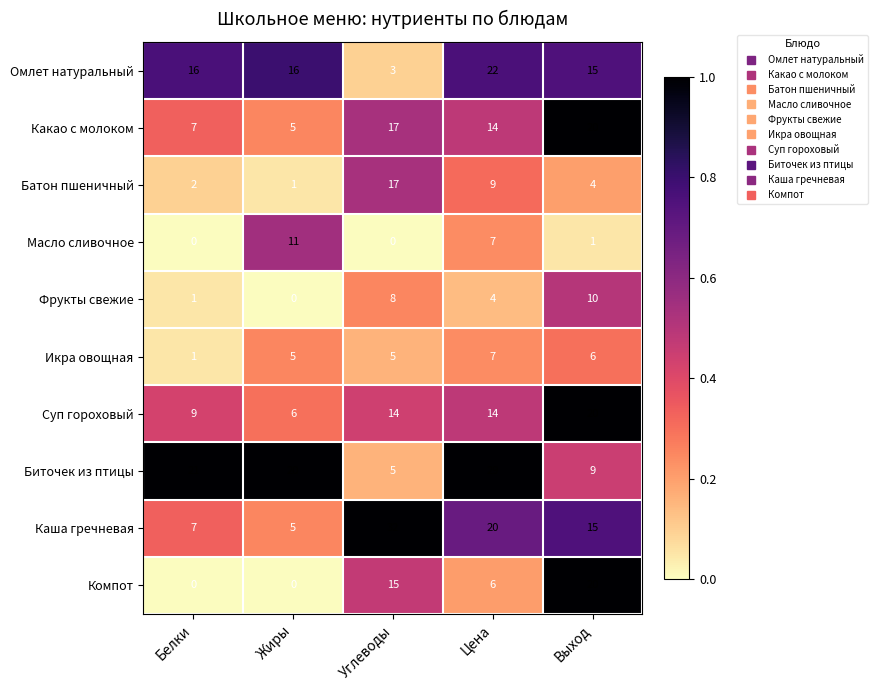

How many values in the Биточек из птицы series are below 20?

2